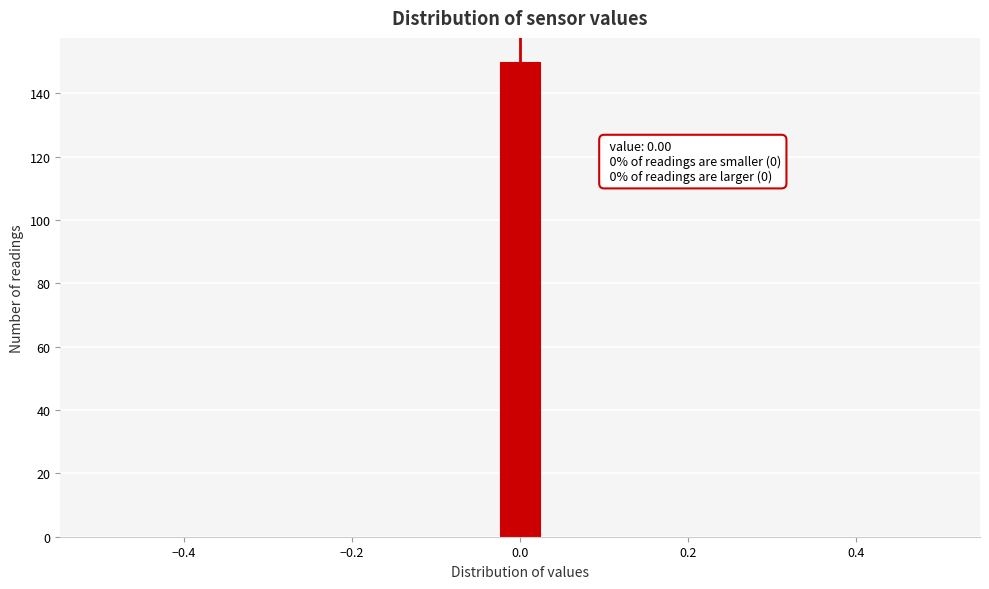

Around what value on the x-axis is the tallest bar? Give the approximate position of its centre, as read against the axis.

0.00